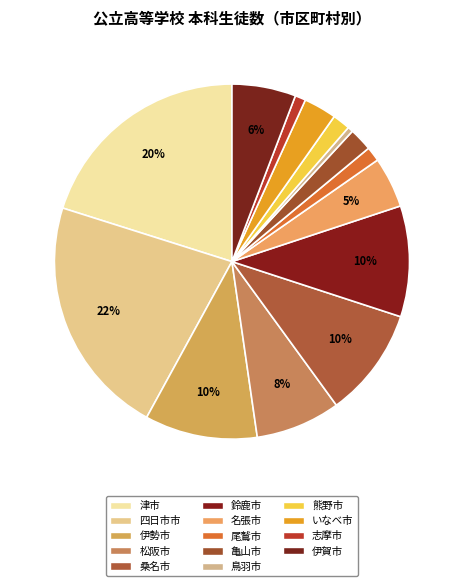

To the nearest percent, what percentage of the pie is 津市?

20%